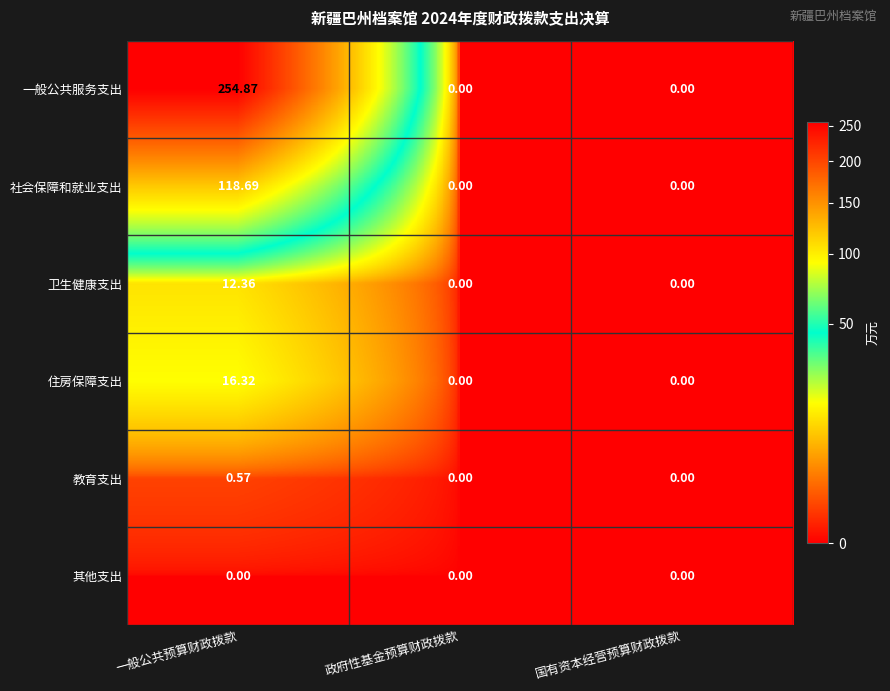

At how many categories does at least one series exceed 250?

1